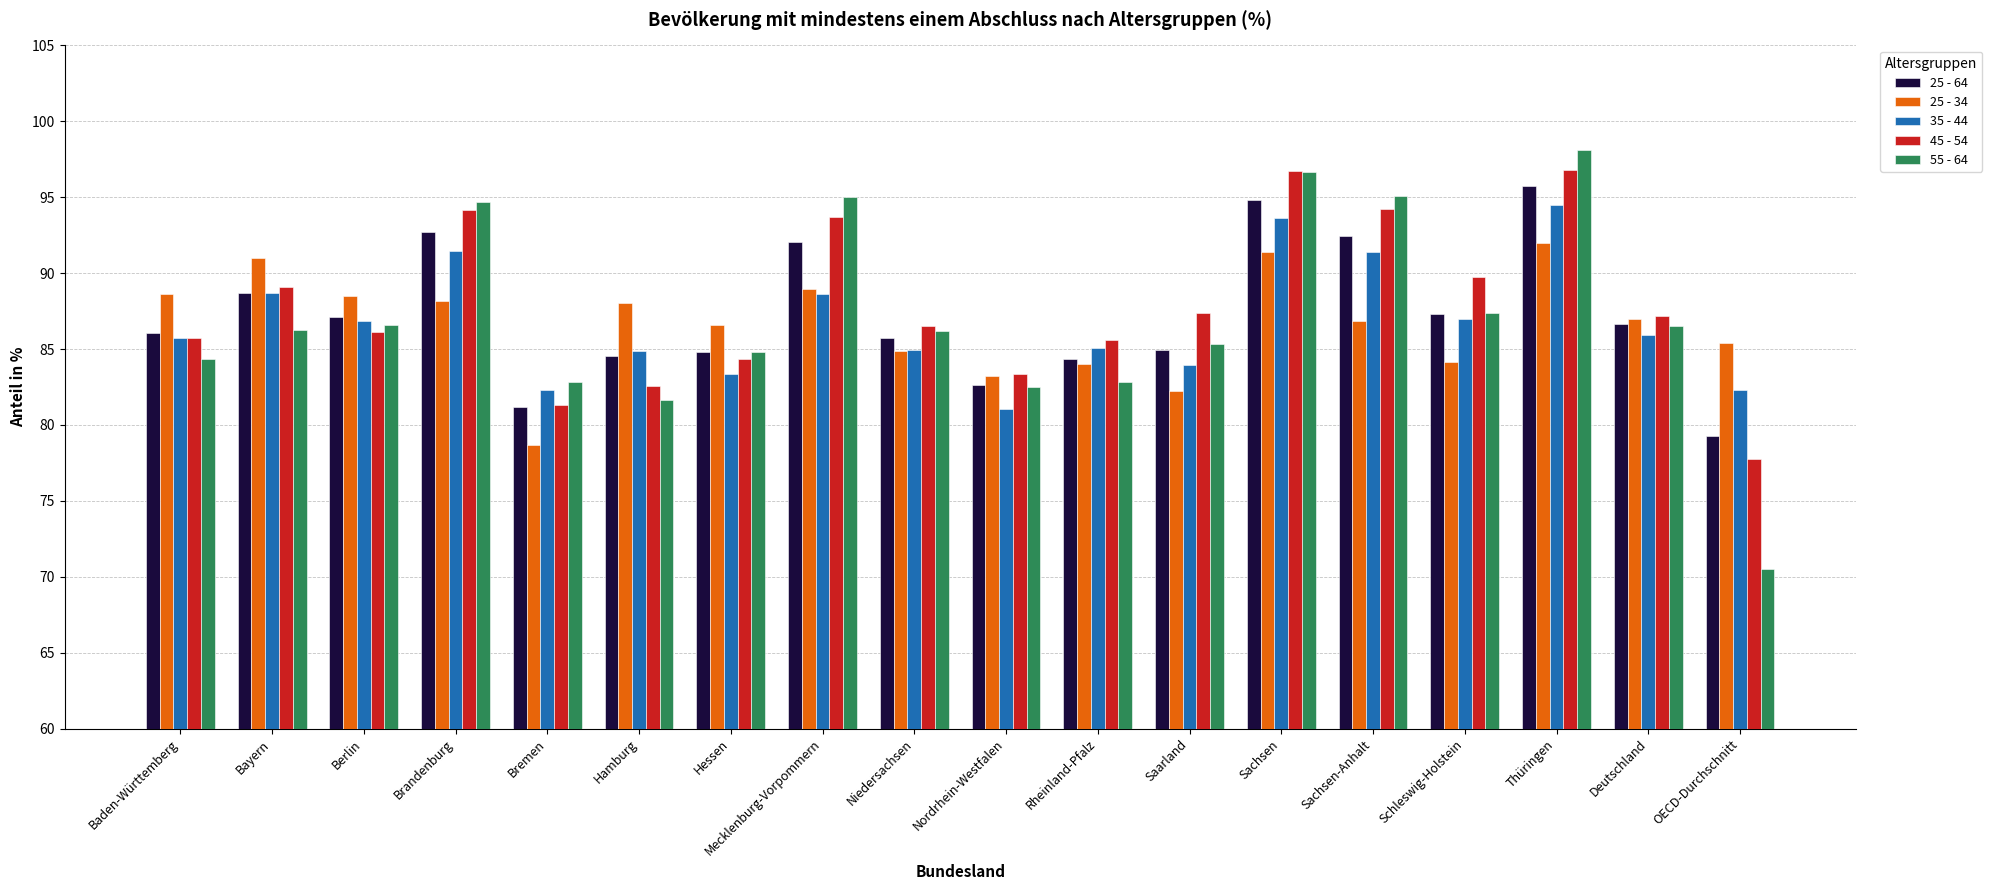

Count the number of categories in the chart.

18